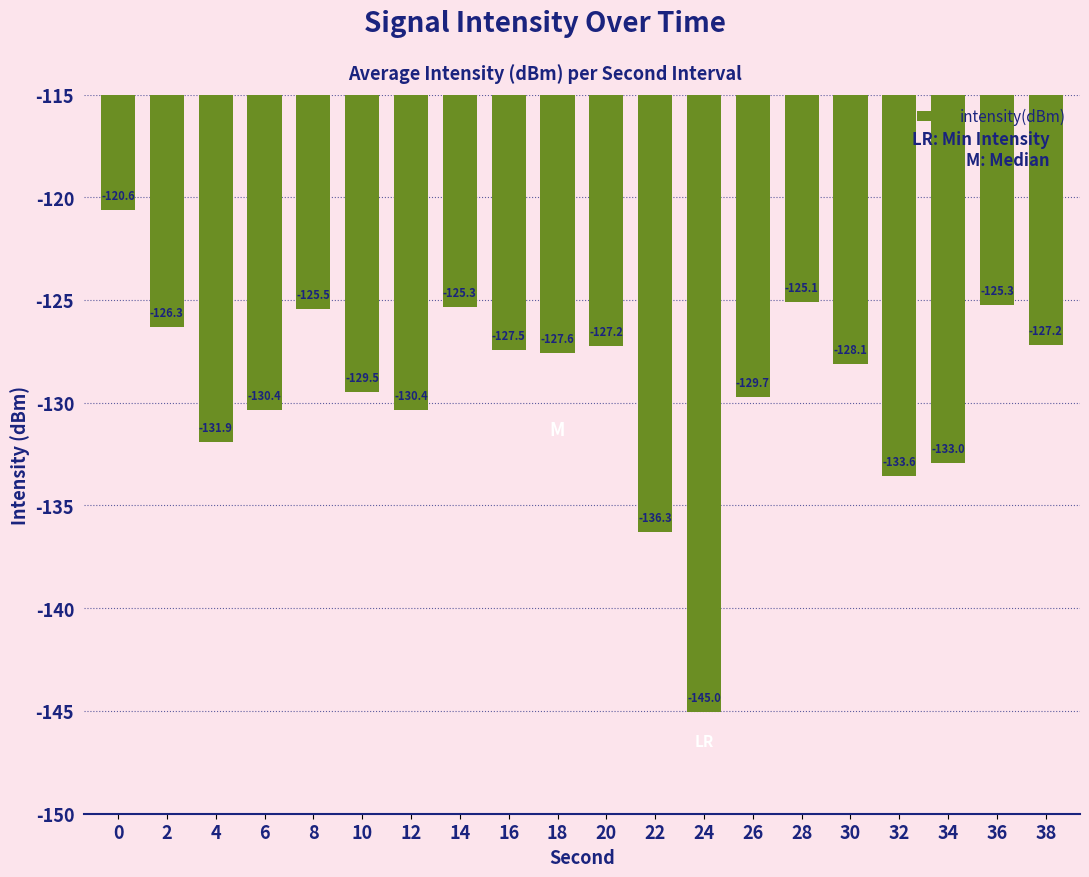

What is the average value?

-129.3